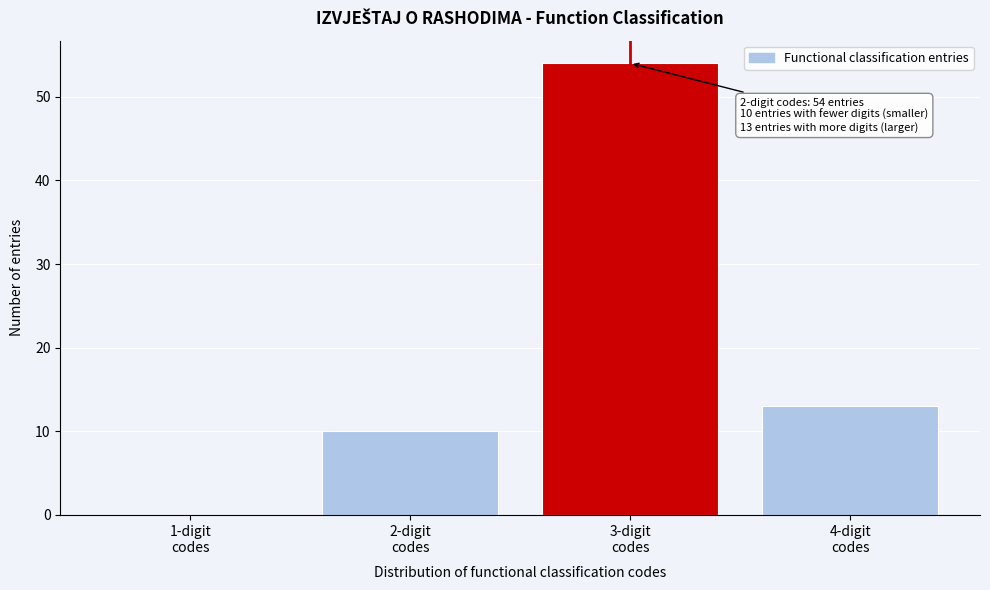

Which range on the x-axis has the tallest bar?

2.5 to 3.5